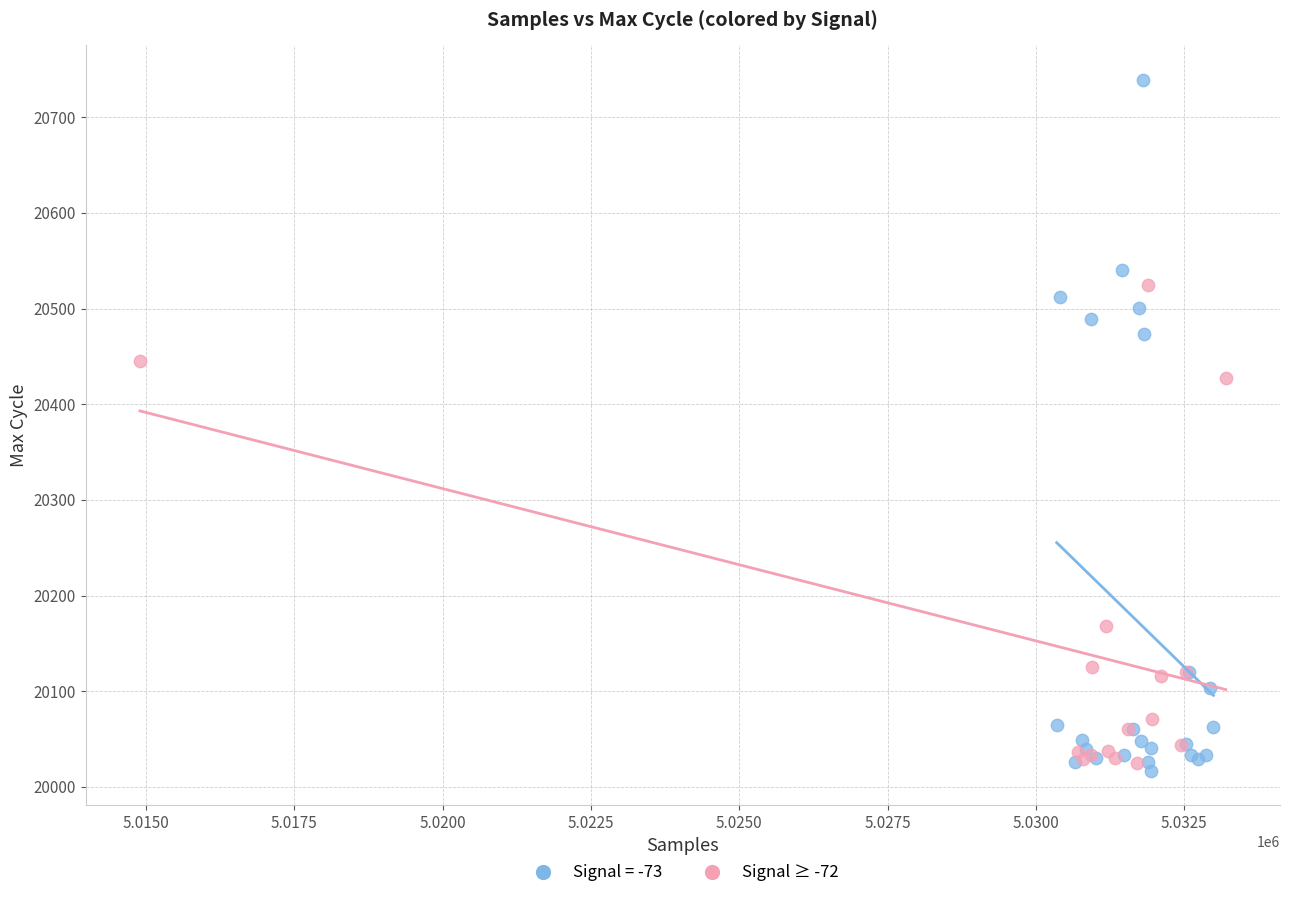

Which series reaches the maximum Y coordinate?

Signal = -73